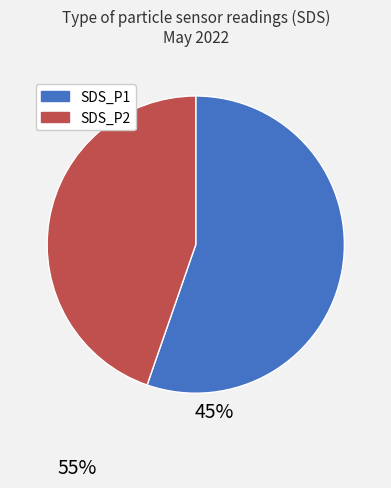

Rank the categories by value from highest to lowest.

SDS_P1, SDS_P2